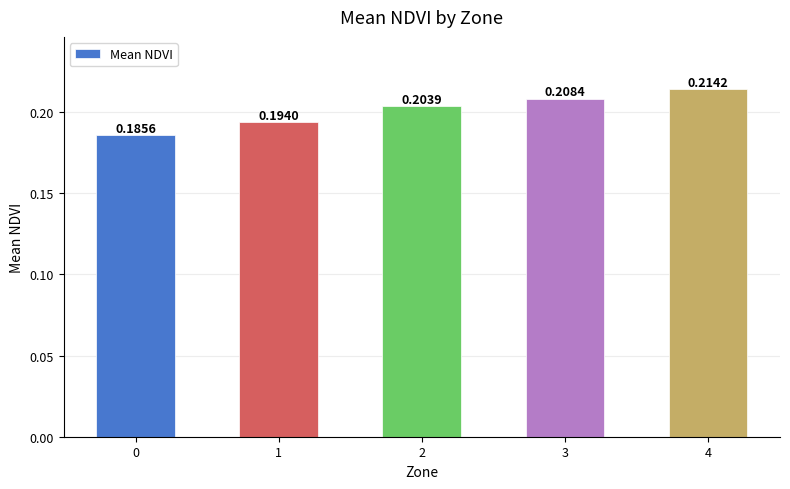

List the labels in order of value, smallest first.

0, 1, 2, 3, 4